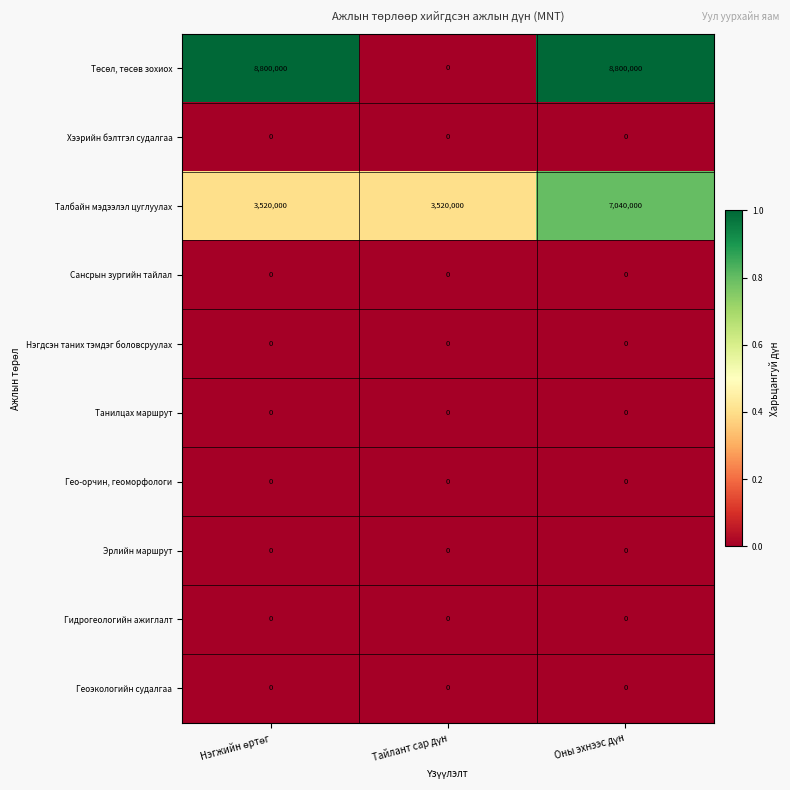

What is the maximum value for Талбайн мэдээлэл цуглуулах?

7040000